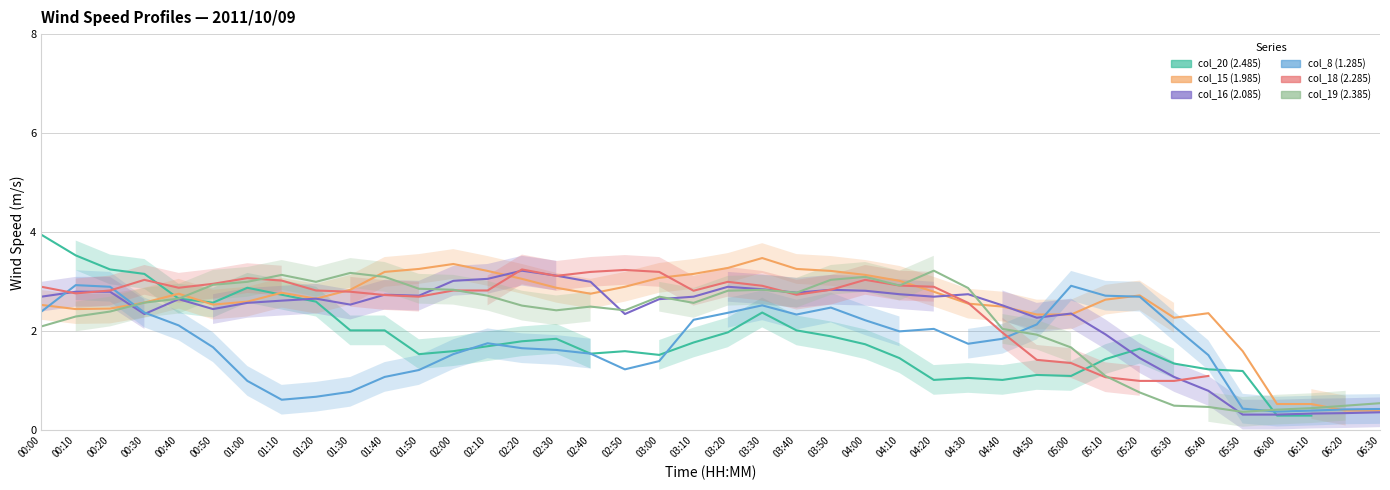

At which category is the sum across all series the highest?

03:30